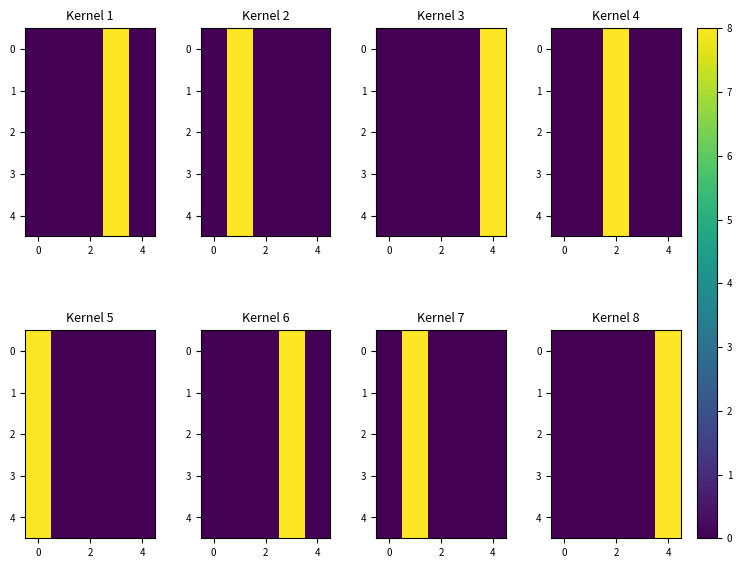

At how many categories does at least one series exceed 5?

1